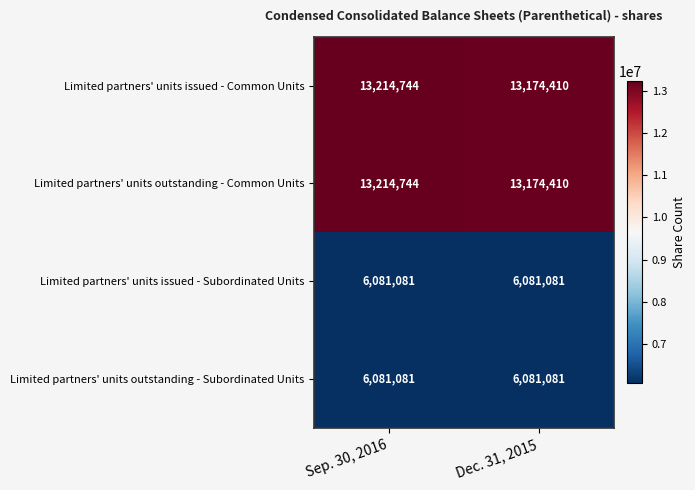

Is it true that Limited partners' units issued - Subordinated Units equals 6081081 at Dec. 31, 2015?

True